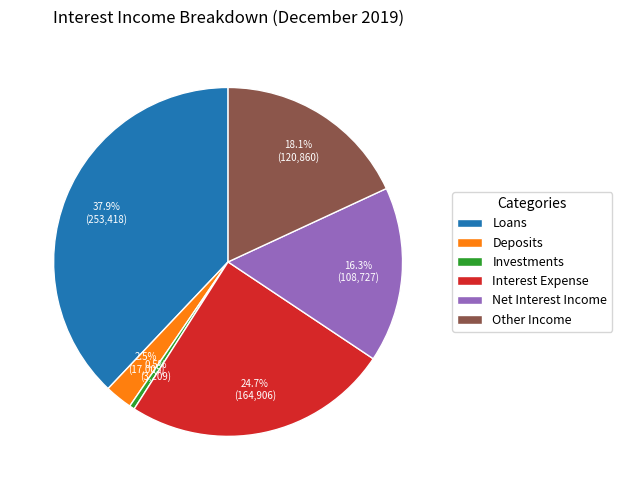

Combined, do Net Interest Income and Other Income account for over 50%?

No